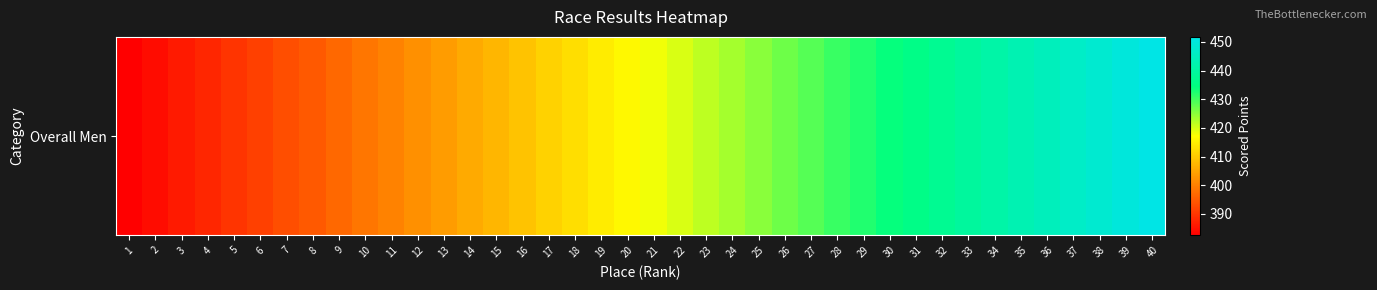

List the labels in order of value, smallest first.

1, 2, 3, 4, 5, 6, 7, 8, 9, 10, 11, 12, 13, 14, 15, 16, 17, 18, 19, 20, 21, 22, 23, 24, 25, 26, 27, 28, 29, 30, 31, 32, 33, 34, 35, 36, 37, 38, 39, 40